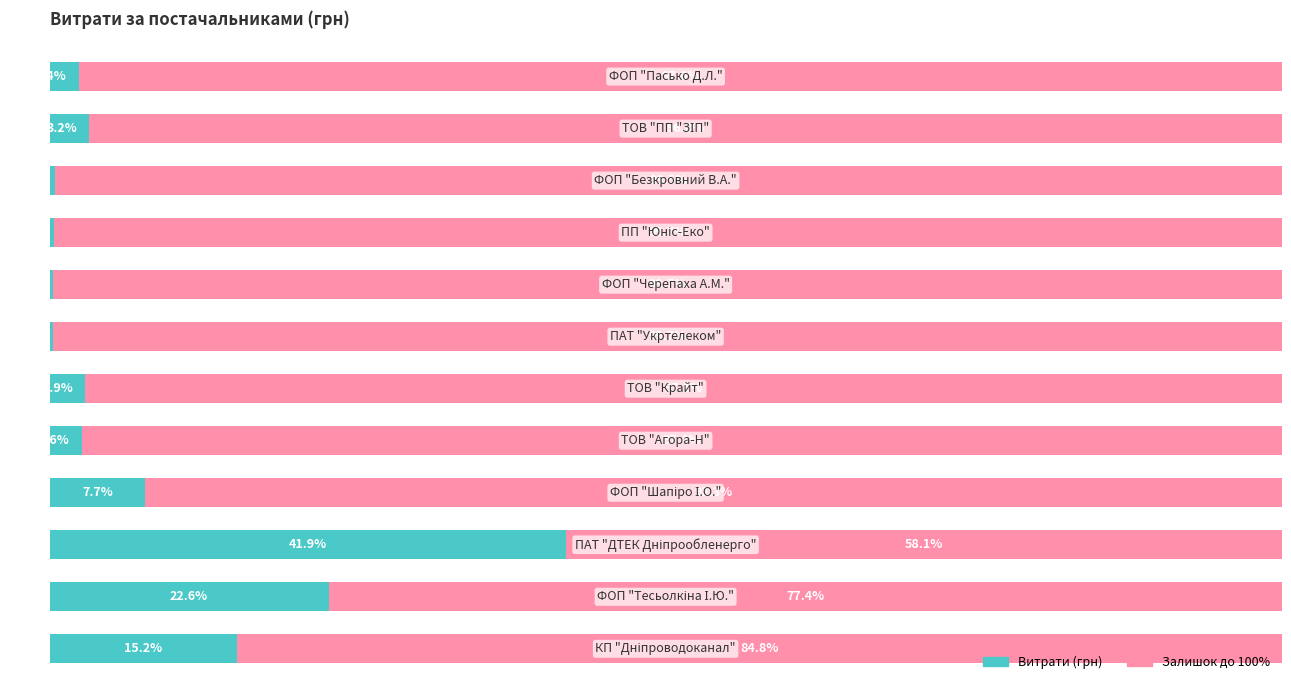

What is the difference between the maximum and minimum values in the Залишок до 100% series?

41.6